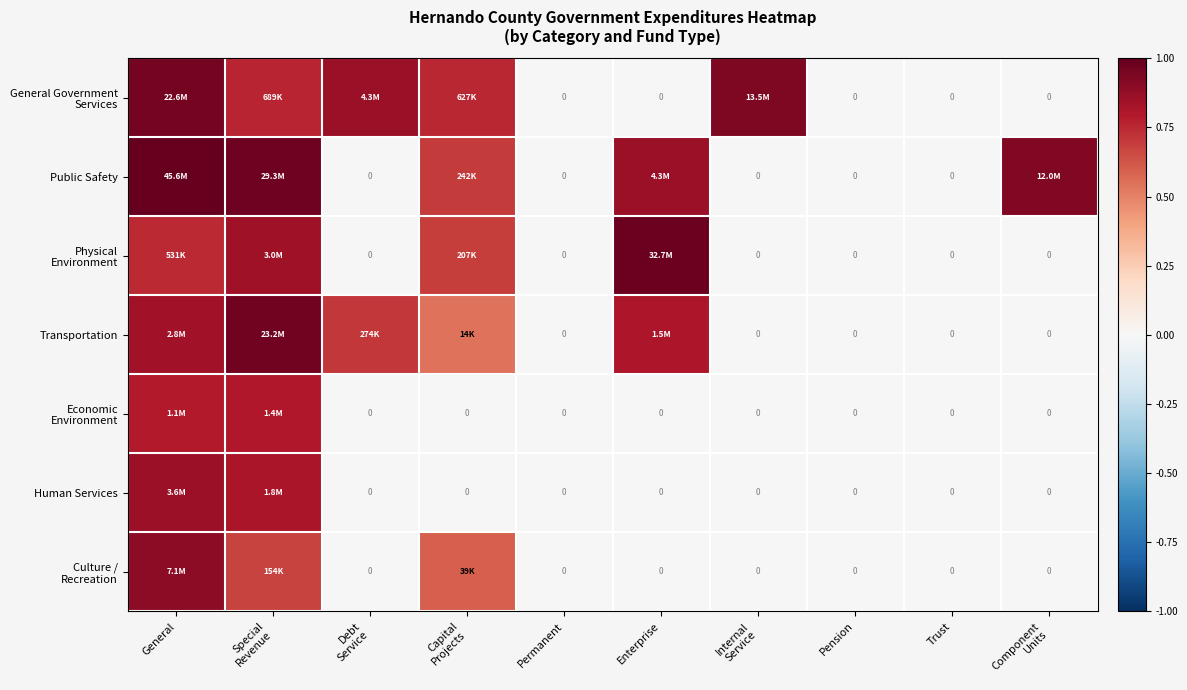

True or false: Economic Environment has a value of 0.0 at Pension.

True